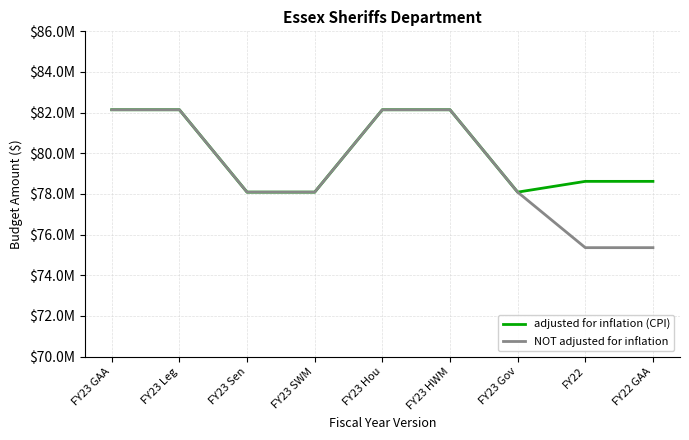

What are all the series names shown in the legend?

adjusted for inflation (CPI), NOT adjusted for inflation